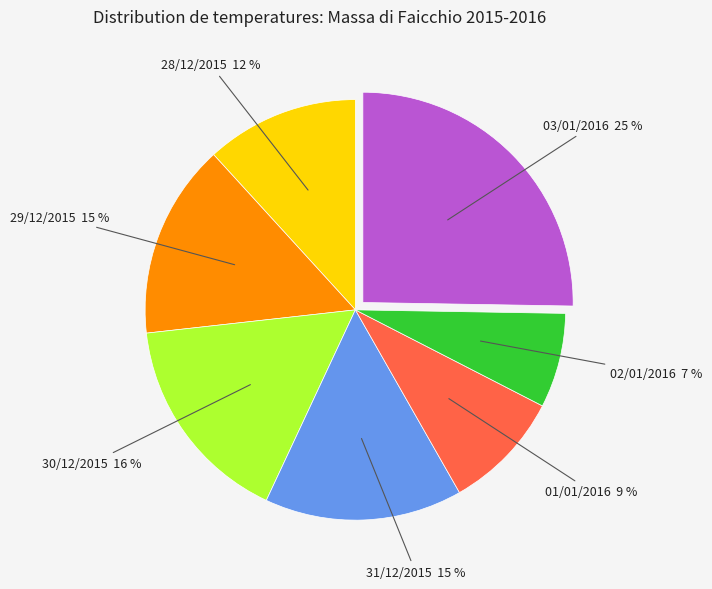

Is there a majority slice in this chart?

No